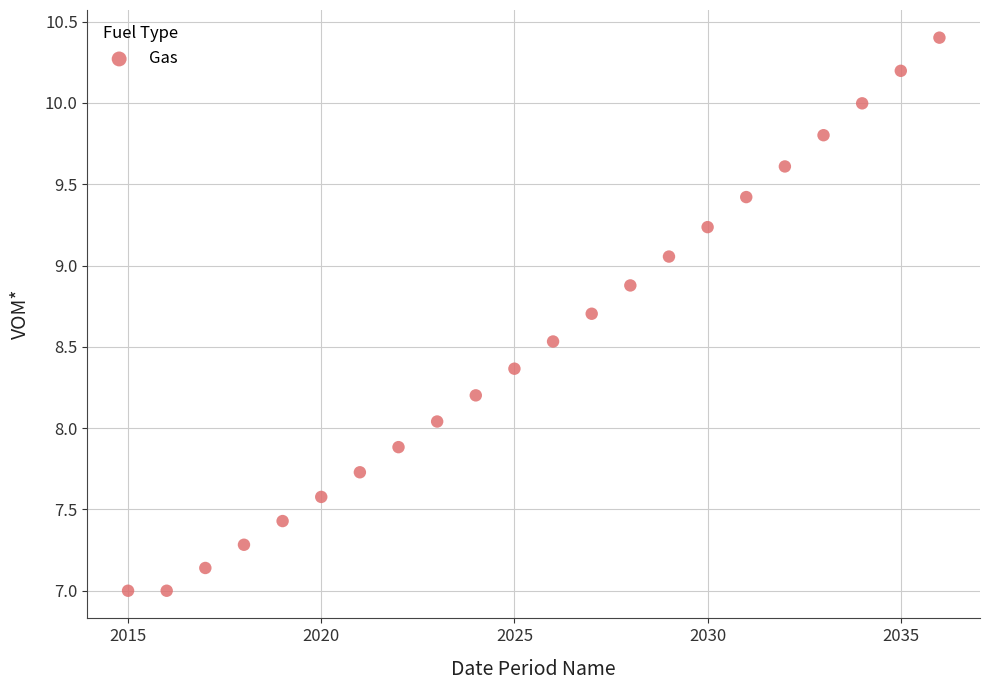

What is the range of Y values (max minus min)?

3.4